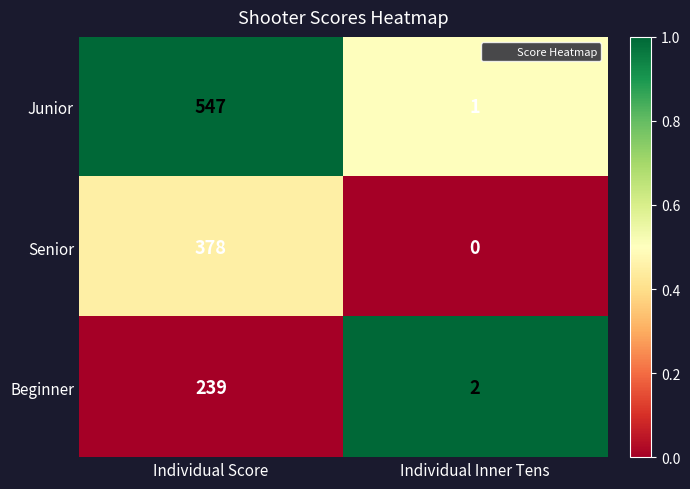

At Individual Inner Tens, list the series in order from largest to smallest.

Beginner, Junior, Senior